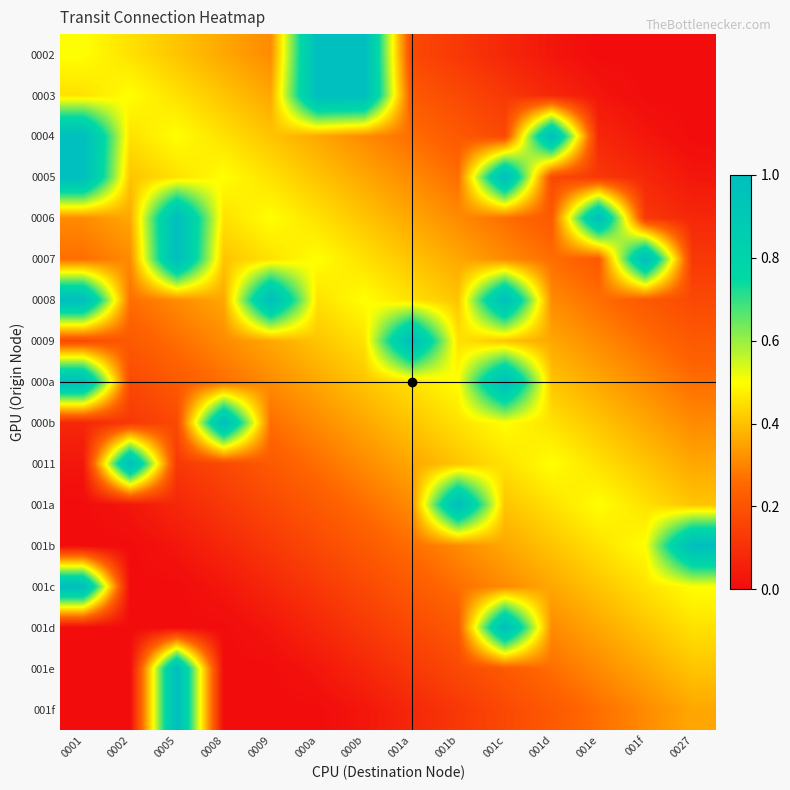

How many distinct data groups are displayed?

17